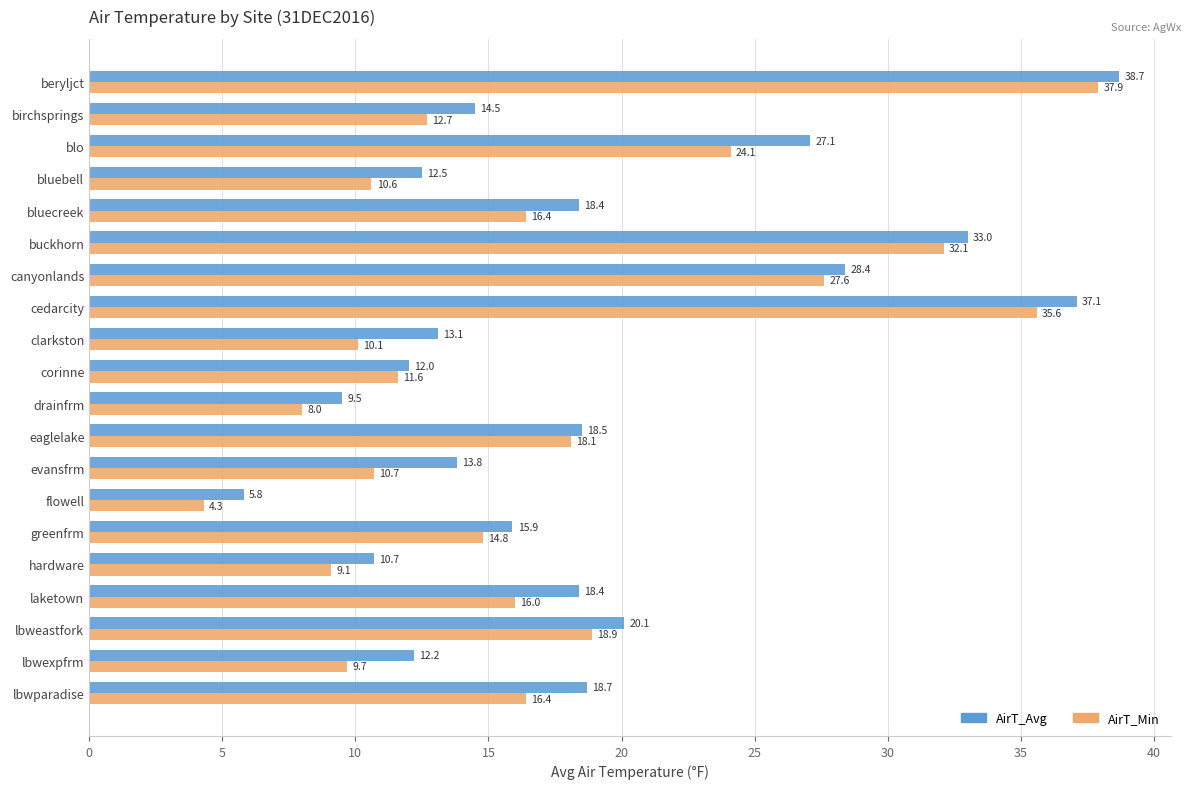

What is the sum of all AirT_Min values?

344.7